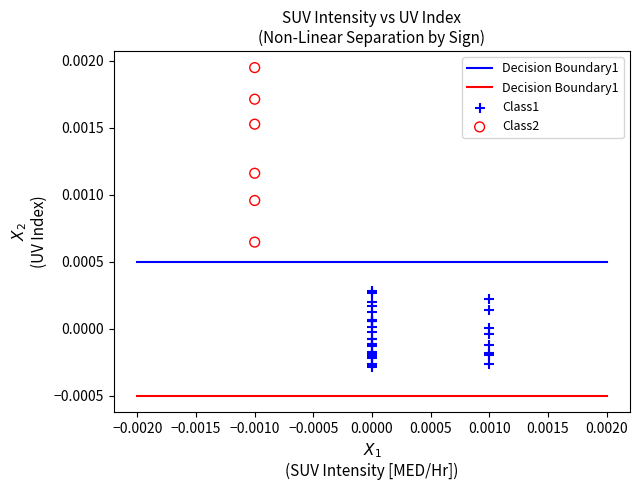

Which series contains the highest Y value?

Class2